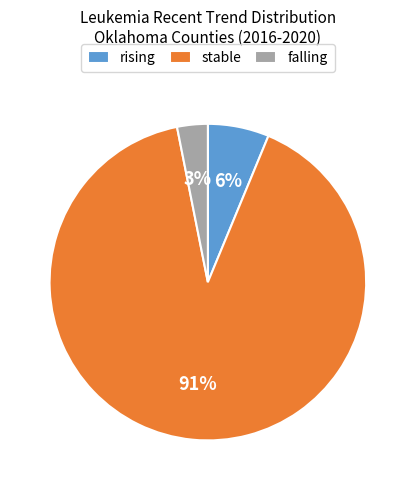

Which category has the smallest portion of the pie?

falling